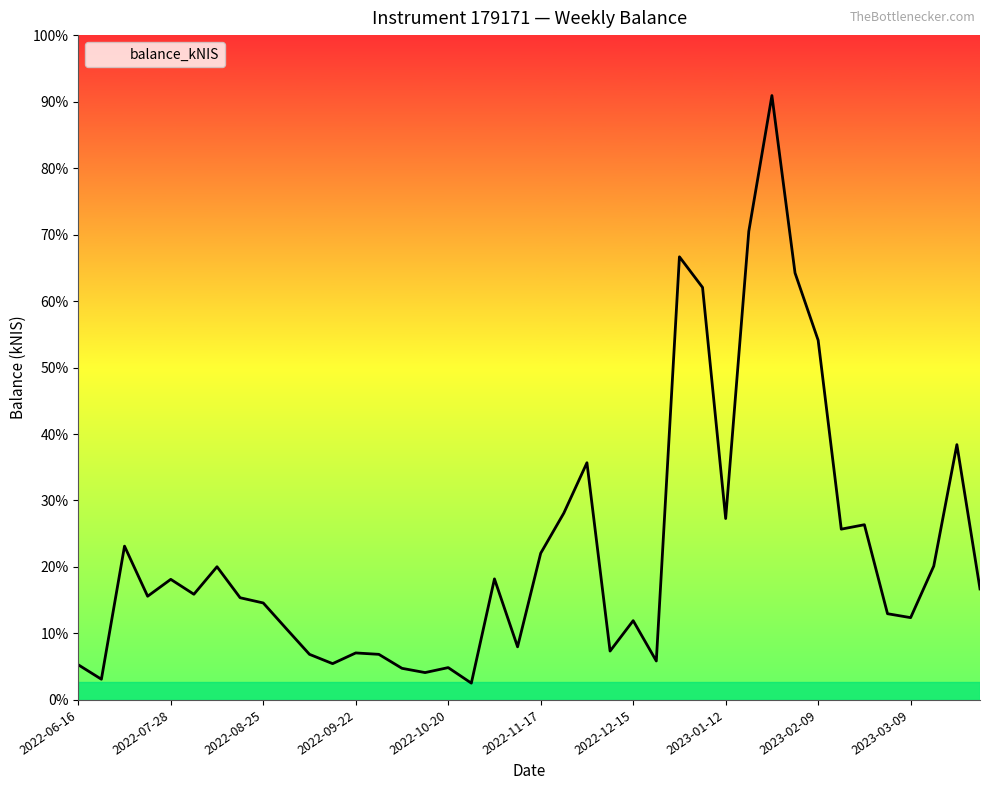

What is the difference between the second highest and second lowest values?

2411.1